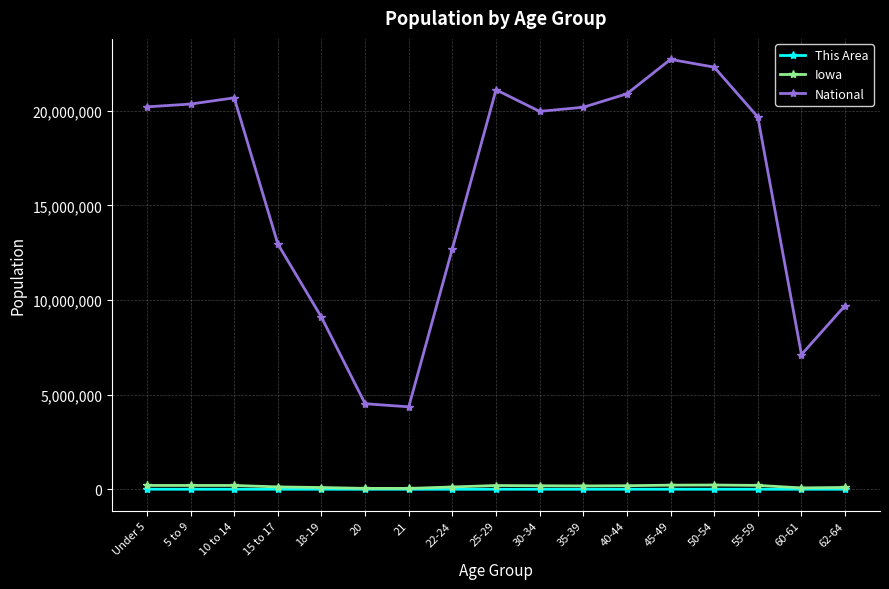

What is the difference between the maximum and minimum values in the This Area series?

2046